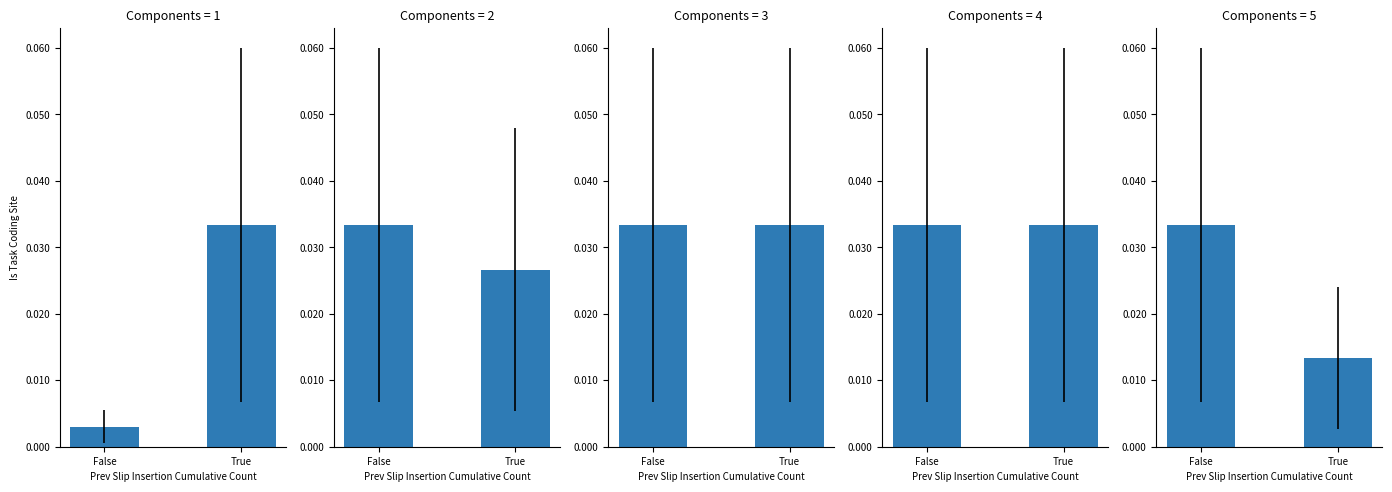

Between False and True, which is larger?

False